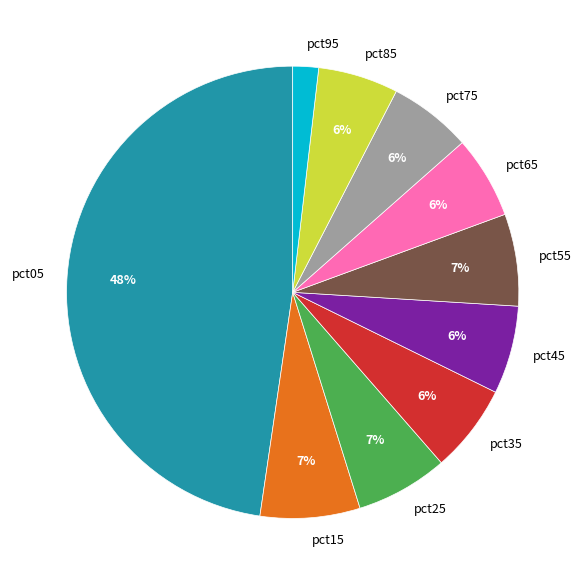

To the nearest percent, what is the average slice percentage?

10%